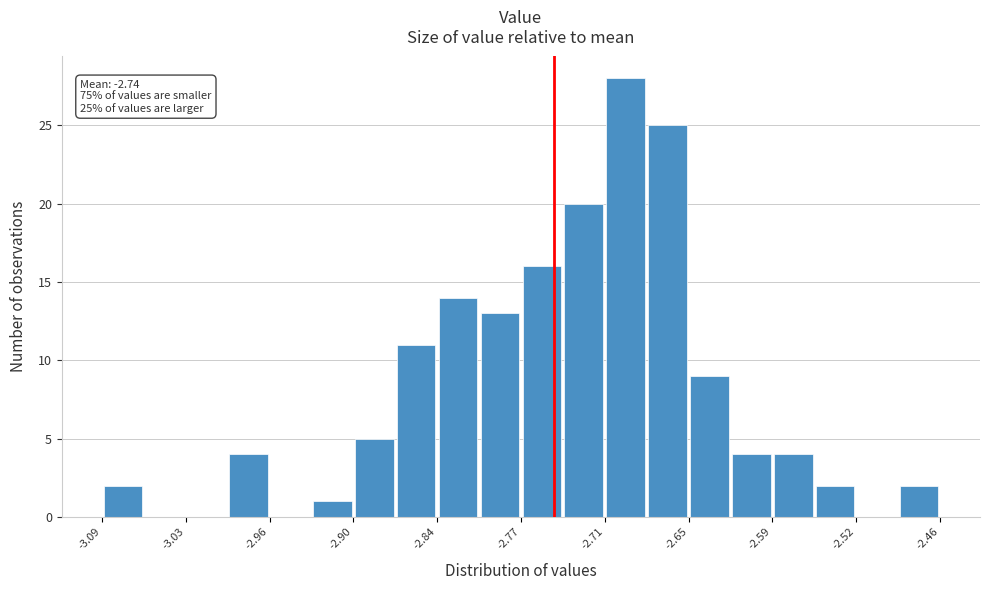

Read against the x-axis, roughly where is the centre of the tallest bar?

-2.70